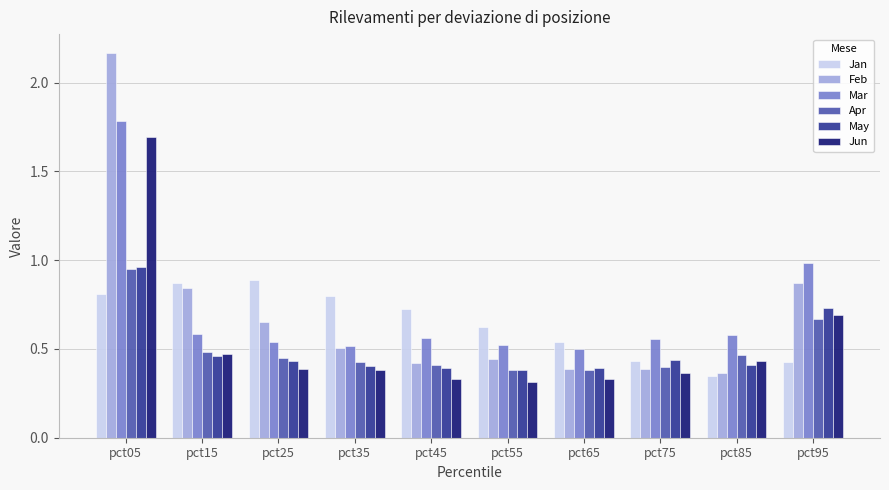

What is the sum of all May values?

5.0